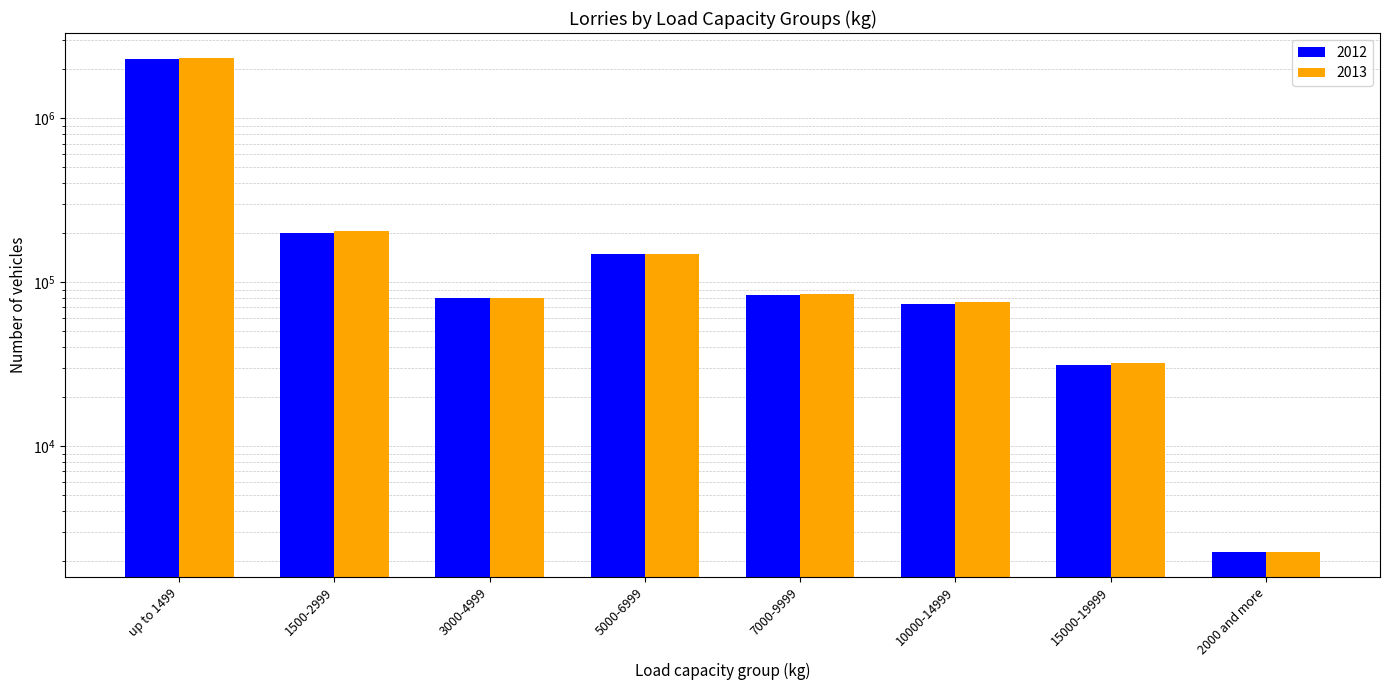

What is the average value of the 2013 series?

370258